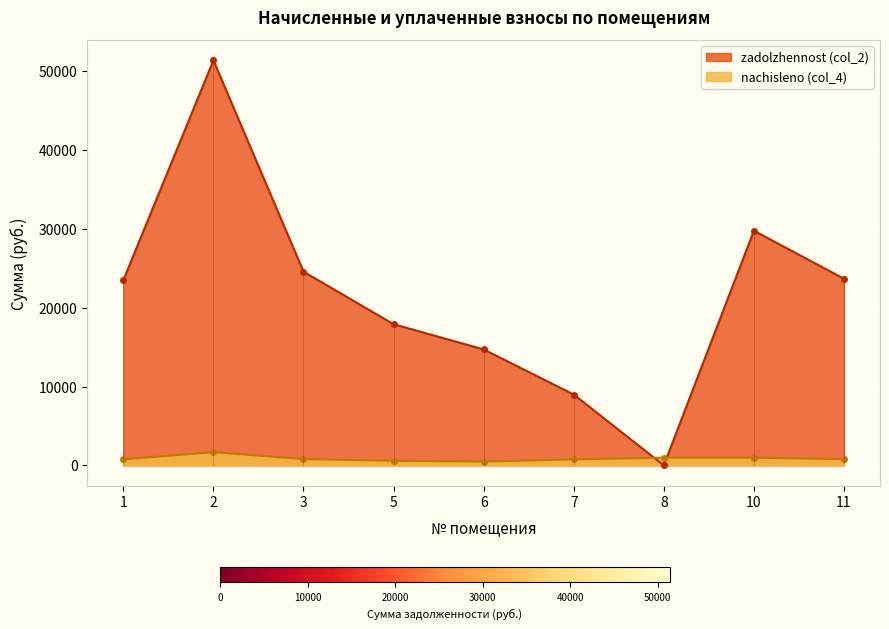

List the series in order of their overall mean, lowest first.

nachisleno (col_4), zadolzhennost (col_2)